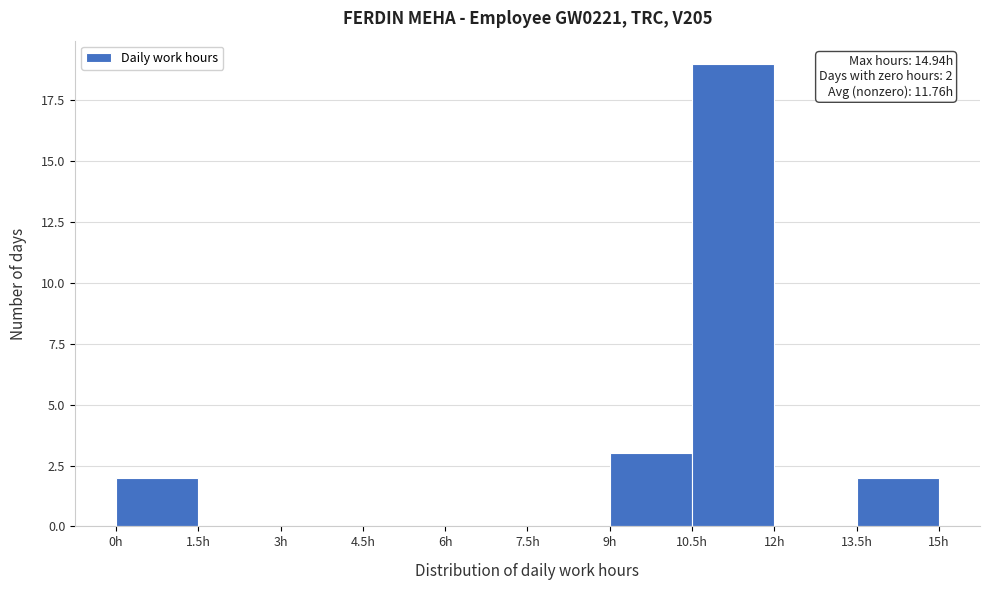

Which range on the x-axis has the tallest bar?

10.5 to 12.0